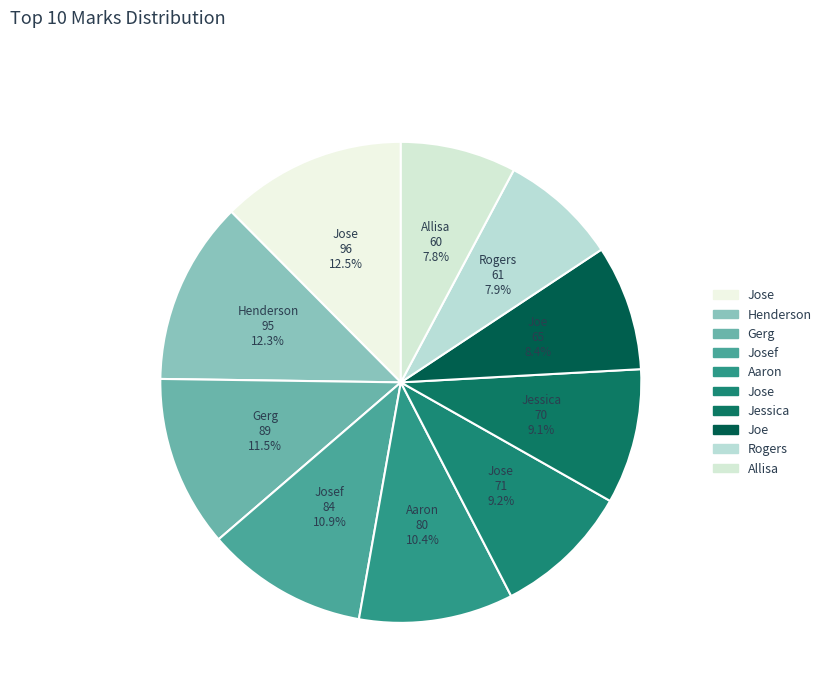

To the nearest percent, what is the difference between the largest and smallest slice percentages?

5%